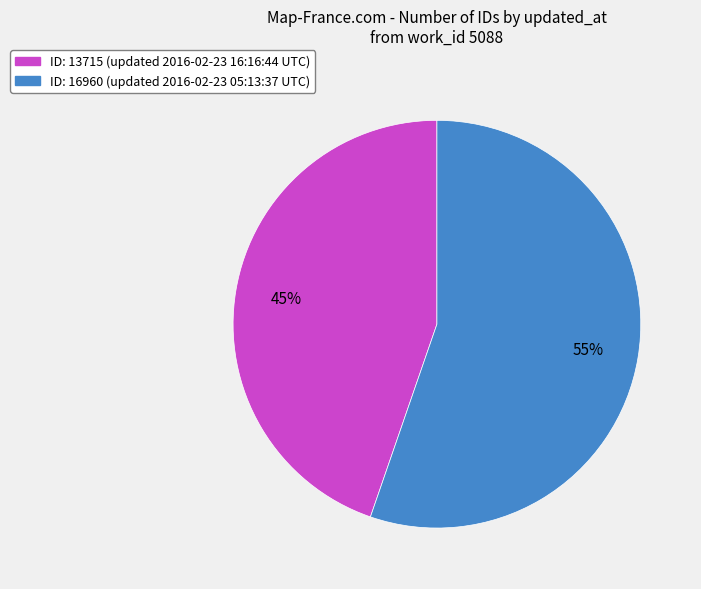

To the nearest percent, what is the average slice percentage?

50%